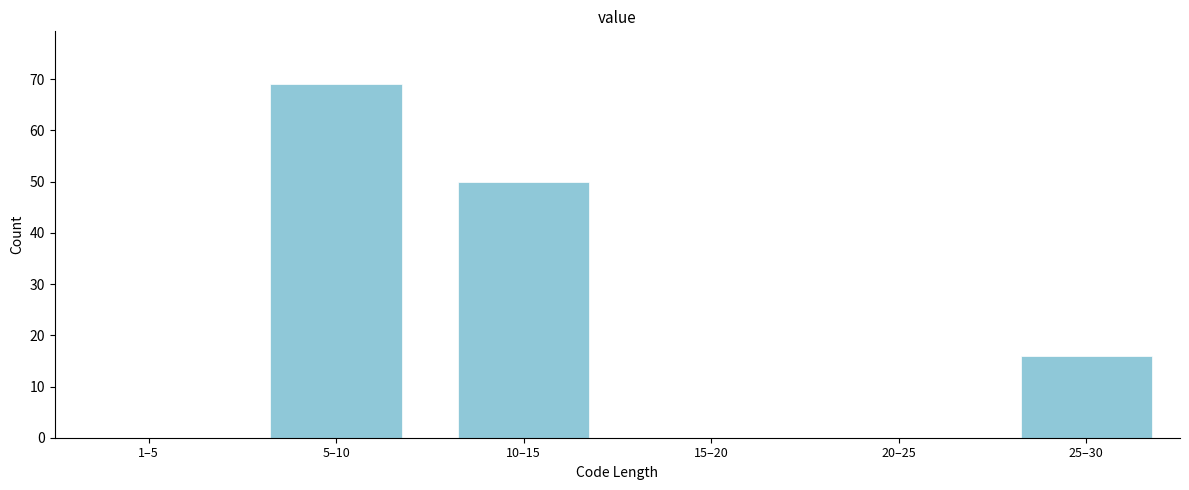

Reading left to right, extract all data points from this chart.

1–5=0	5–10=69	10–15=50	15–20=0	20–25=0	25–30=16